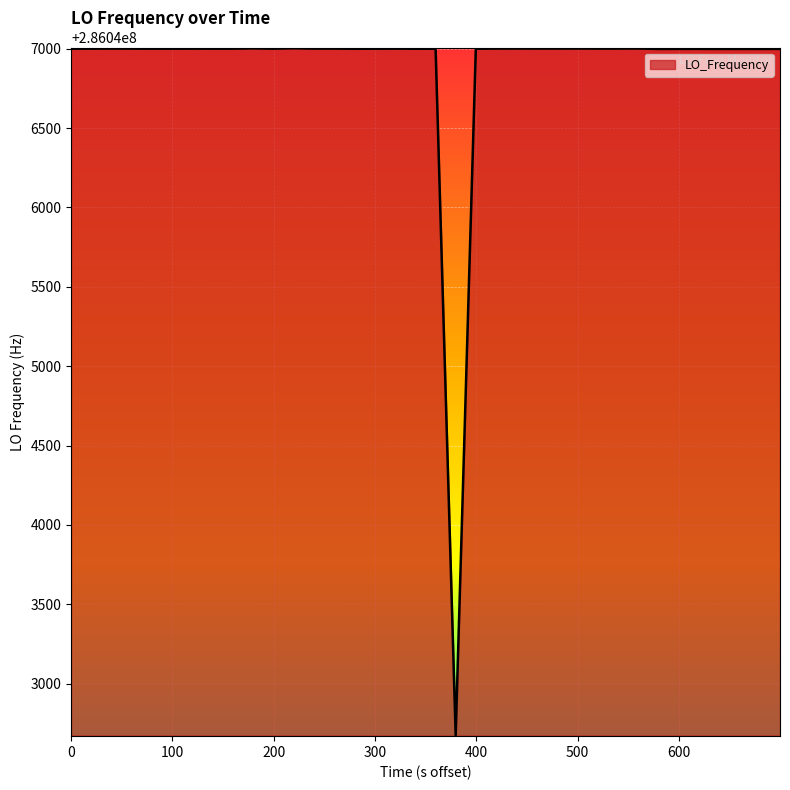

What is the greatest value displayed?

286047002.7